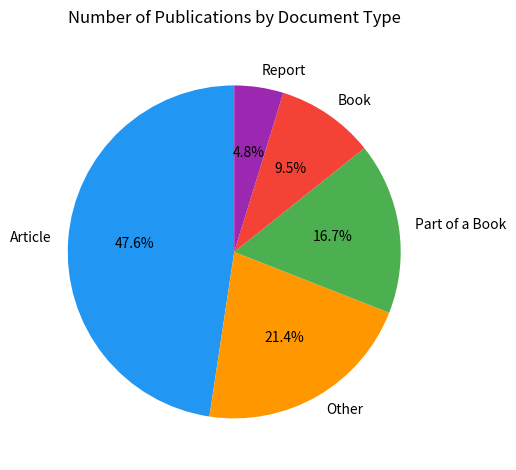

Approximately how many times larger is the value at Report compared to Book?

0.5